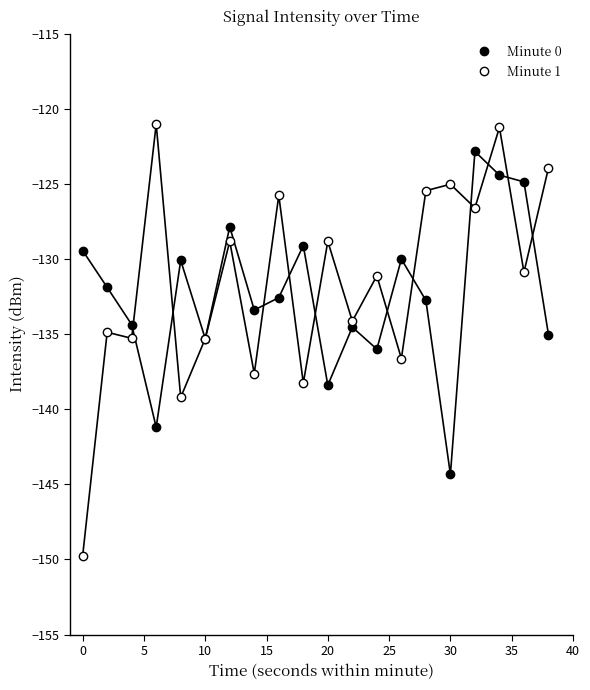

Which series has the largest range (max minus min)?

Minute 1